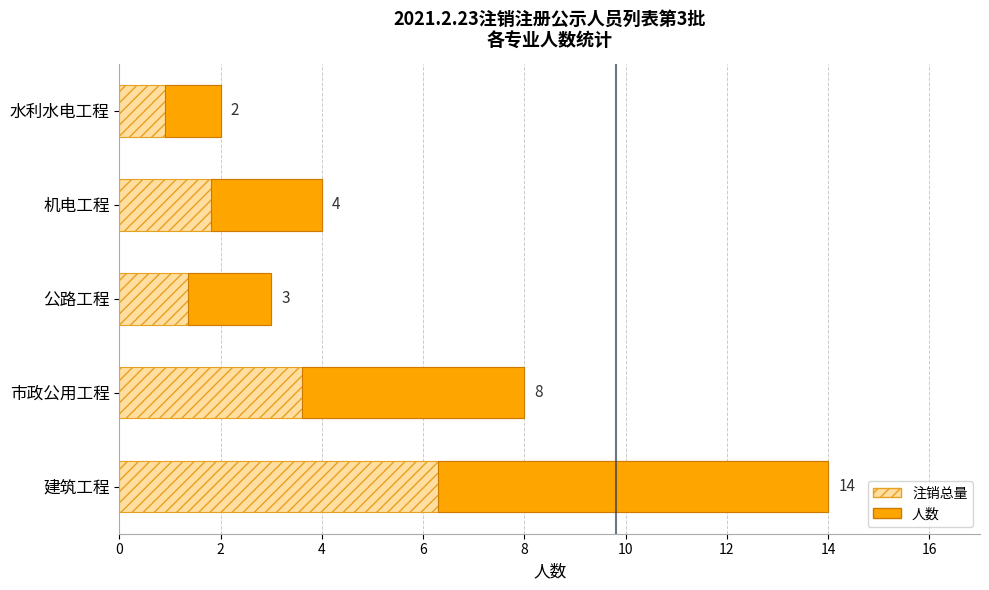

What is the value of the 1st bar from the left?

7.7